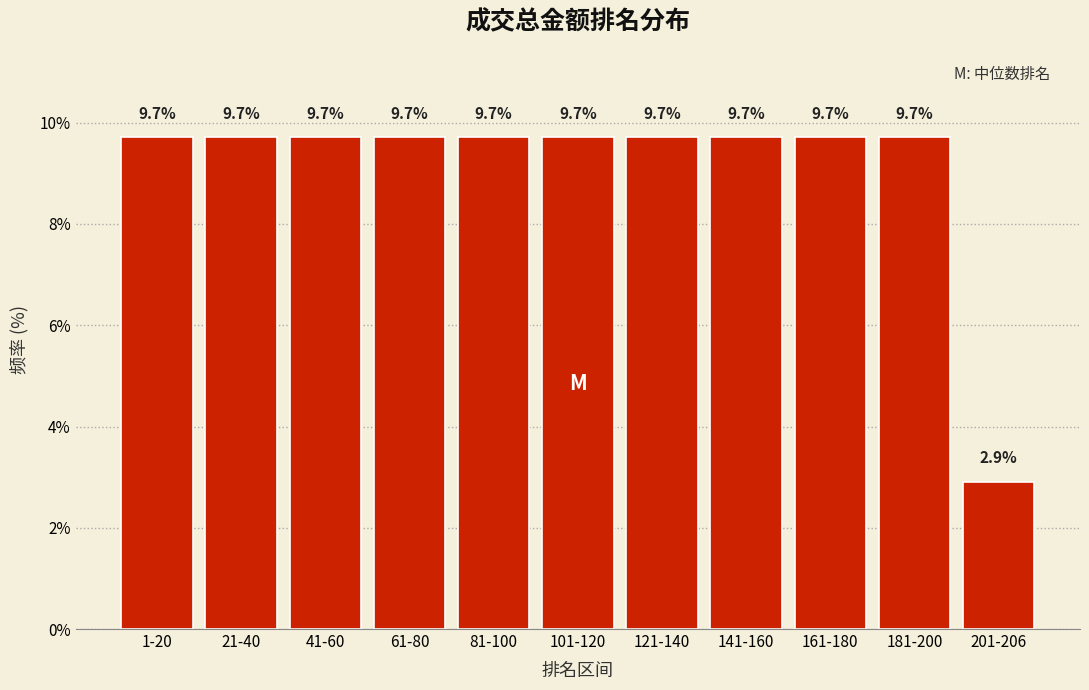

Reading left to right, what are all the values shown in this chart?

1-20=9.7	21-40=9.7	41-60=9.7	61-80=9.7	81-100=9.7	101-120=9.7	121-140=9.7	141-160=9.7	161-180=9.7	181-200=9.7	201-206=2.9